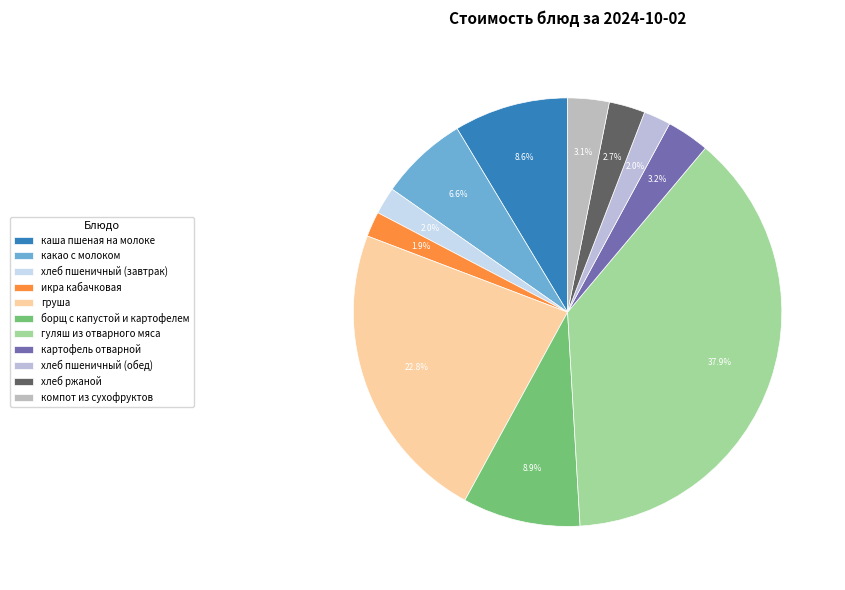

To the nearest percent, what portion does хлеб пшеничный (обед) represent?

2%